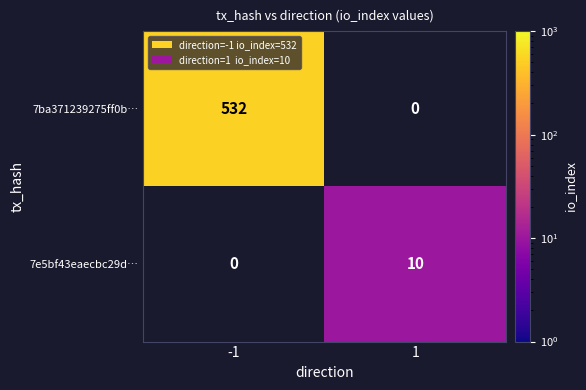

True or false: 7ba371239275ff0b… has a value of 532 at -1.

True